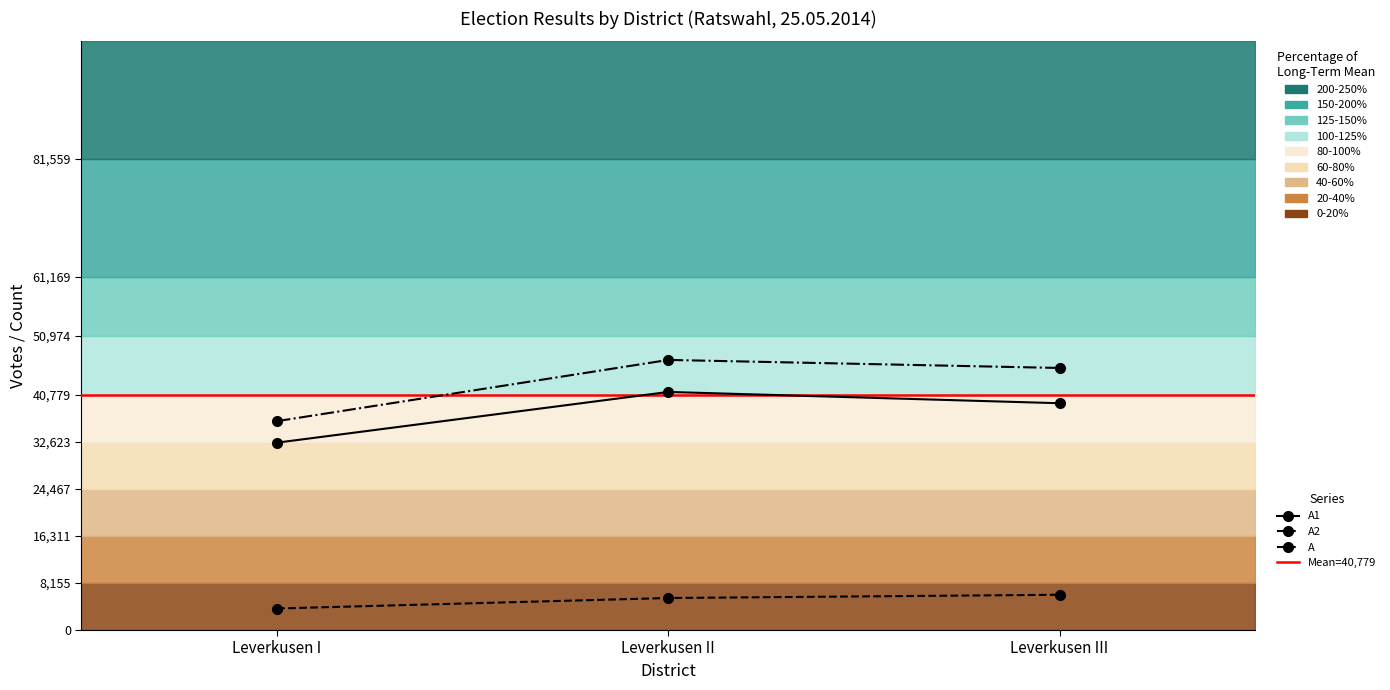

List the labels in order of A value, smallest first.

Leverkusen I, Leverkusen III, Leverkusen II